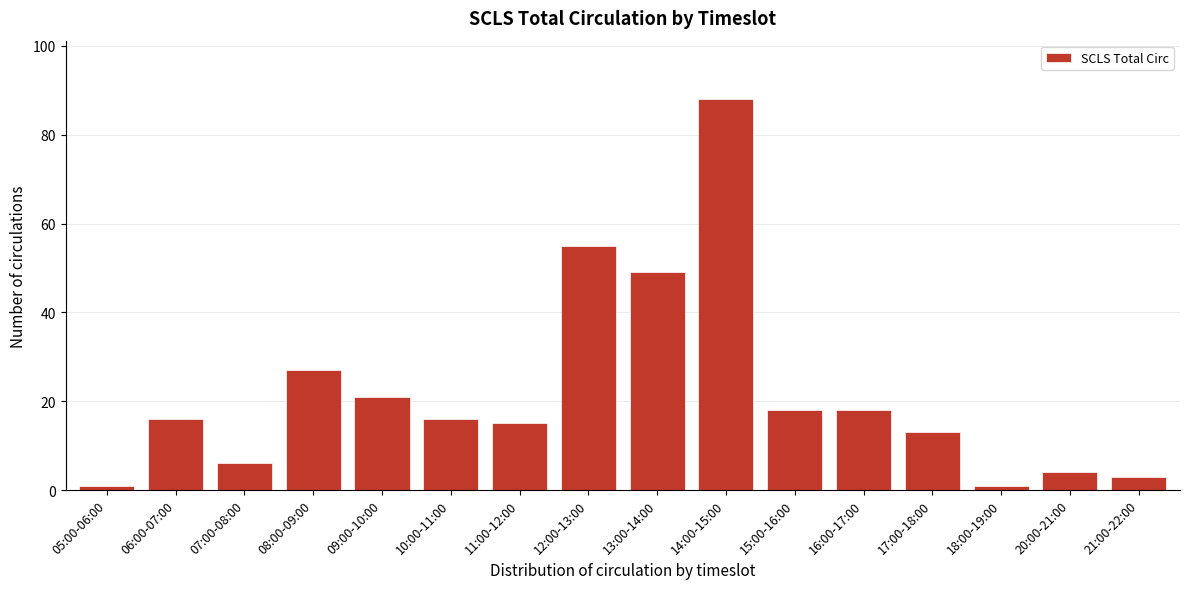

Reading right to left, list all the values displayed in this chart.

21:00-22:00=3	20:00-21:00=4	18:00-19:00=1	17:00-18:00=13	16:00-17:00=18	15:00-16:00=18	14:00-15:00=88	13:00-14:00=49	12:00-13:00=55	11:00-12:00=15	10:00-11:00=16	09:00-10:00=21	08:00-09:00=27	07:00-08:00=6	06:00-07:00=16	05:00-06:00=1